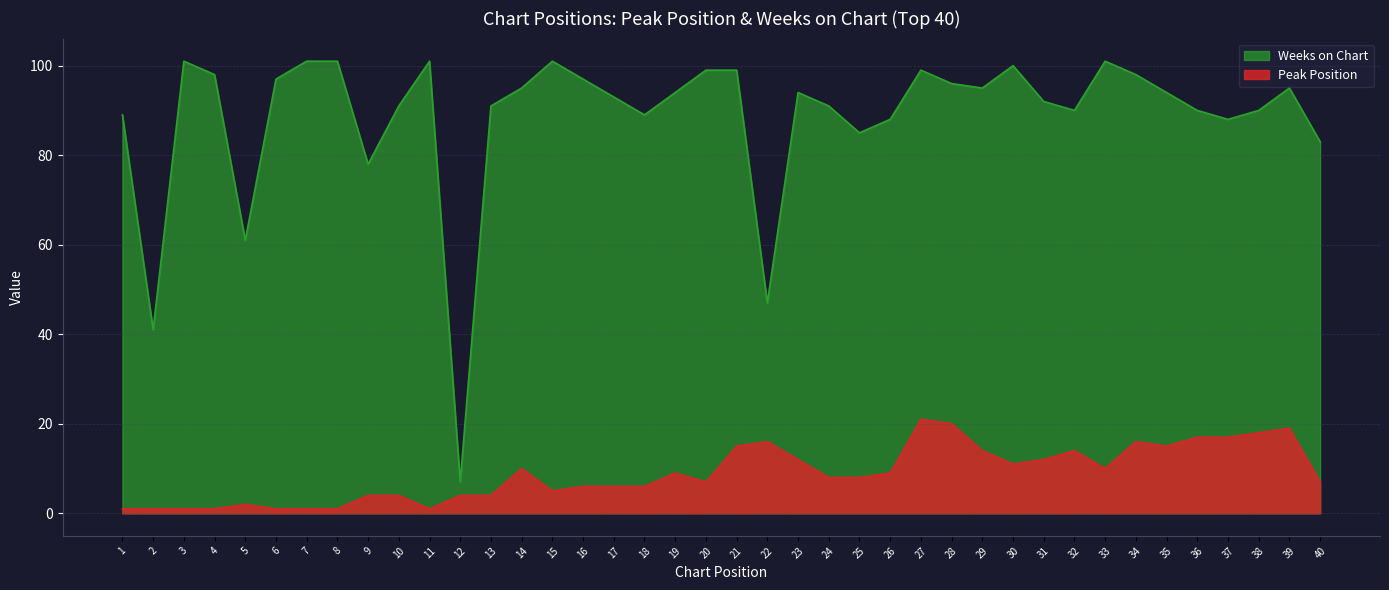

What is the total value across all series at 37?

105